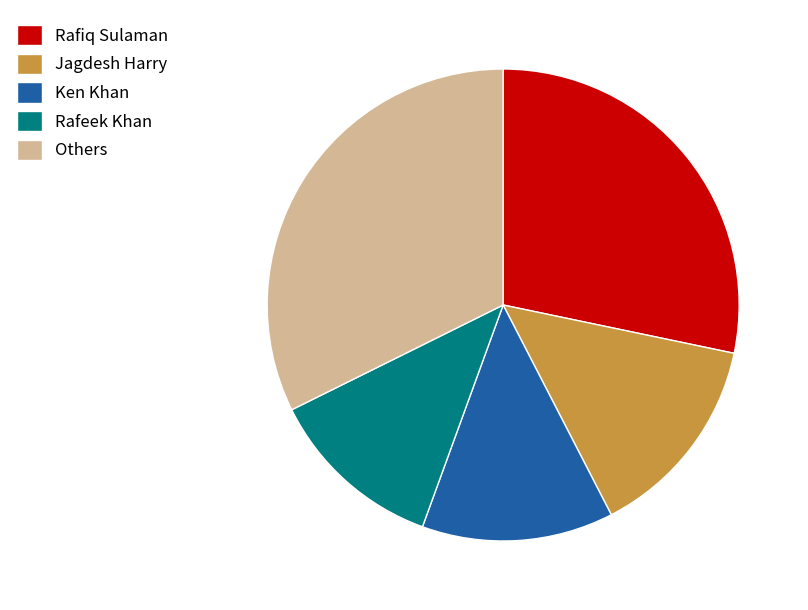

Count the number of slices in the pie.

5